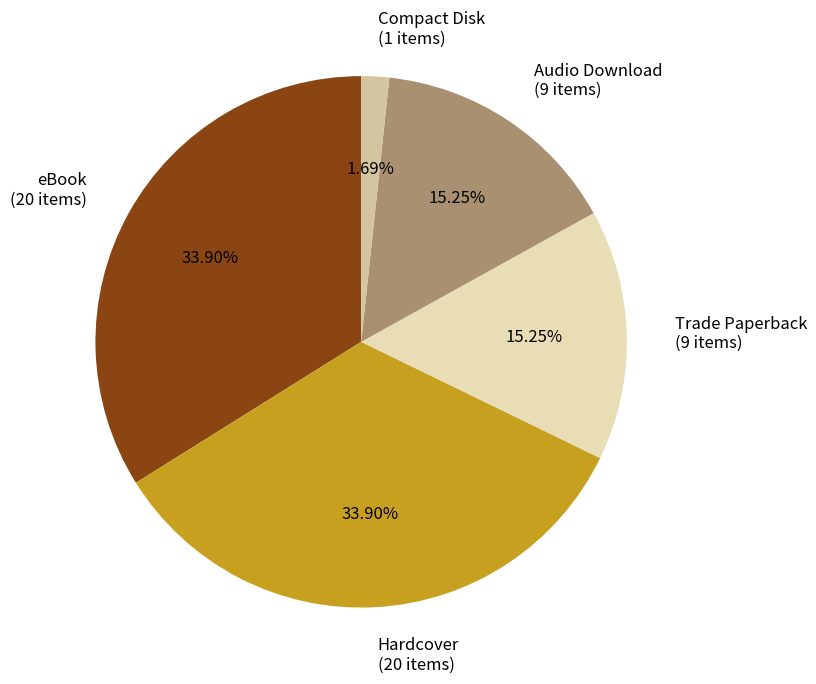

Count the number of slices in the pie.

5